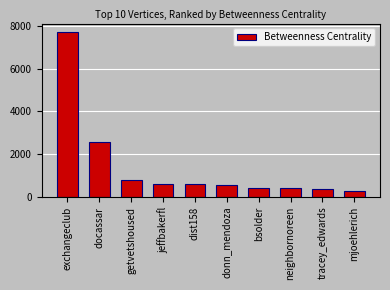

At which label does the data first exceed 585?

exchangeclub